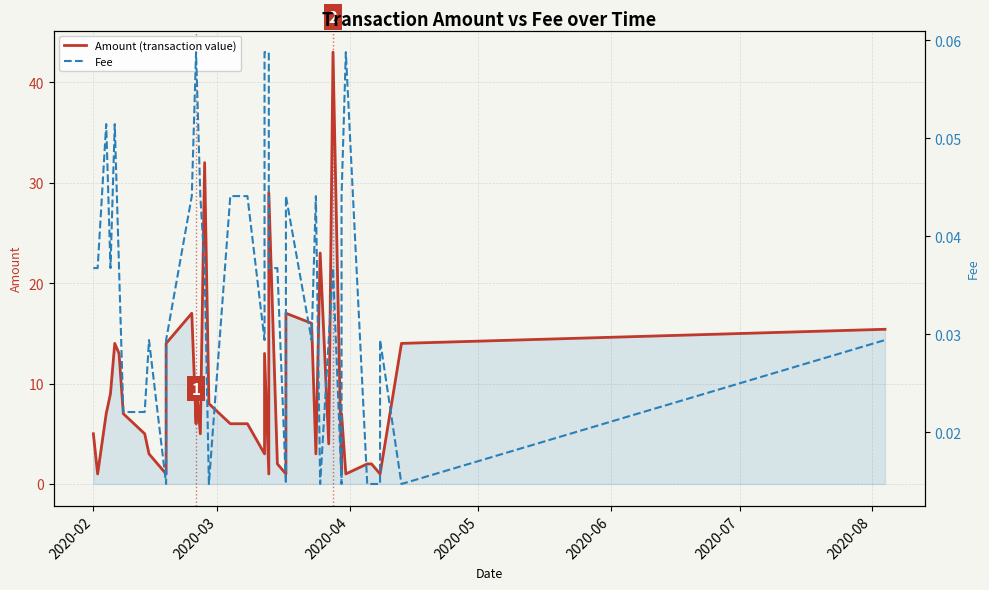

How many distinct data groups are displayed?

2